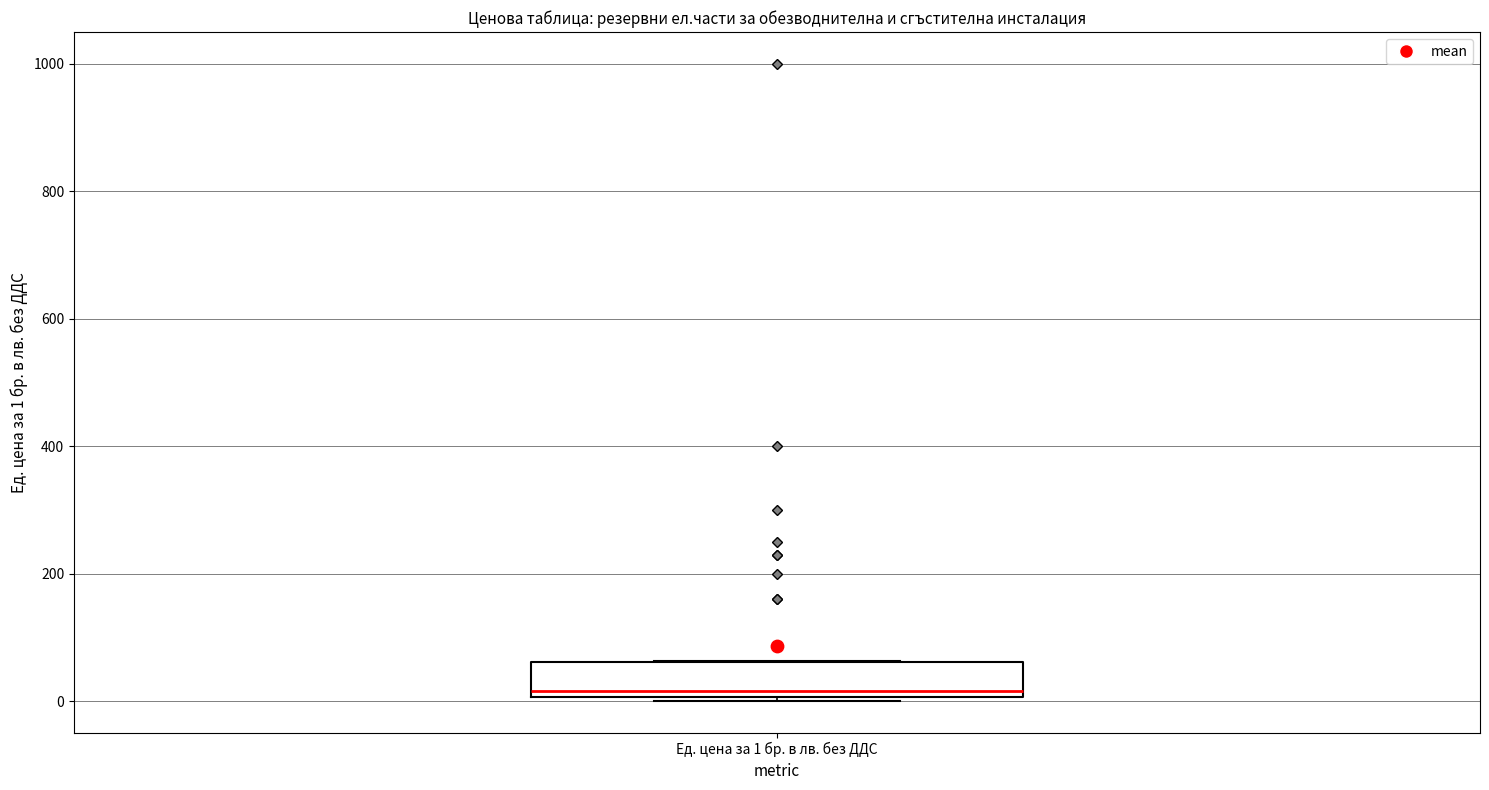

Where is the lower edge of the box for Ед. цена за 1 бр. в лв. без ДДС on the y-axis? The values are not printed on the chart, so give them approximately, as read against the axis.

0